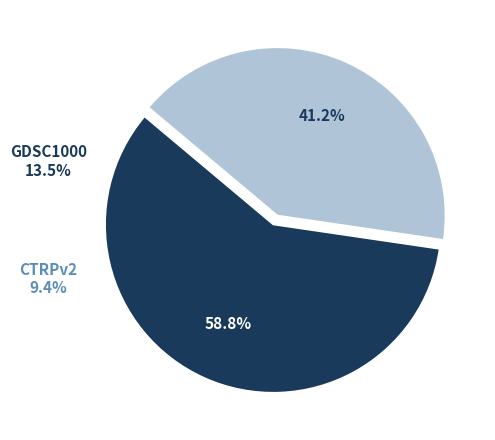

Is there any slice that represents more than half of the pie?

Yes